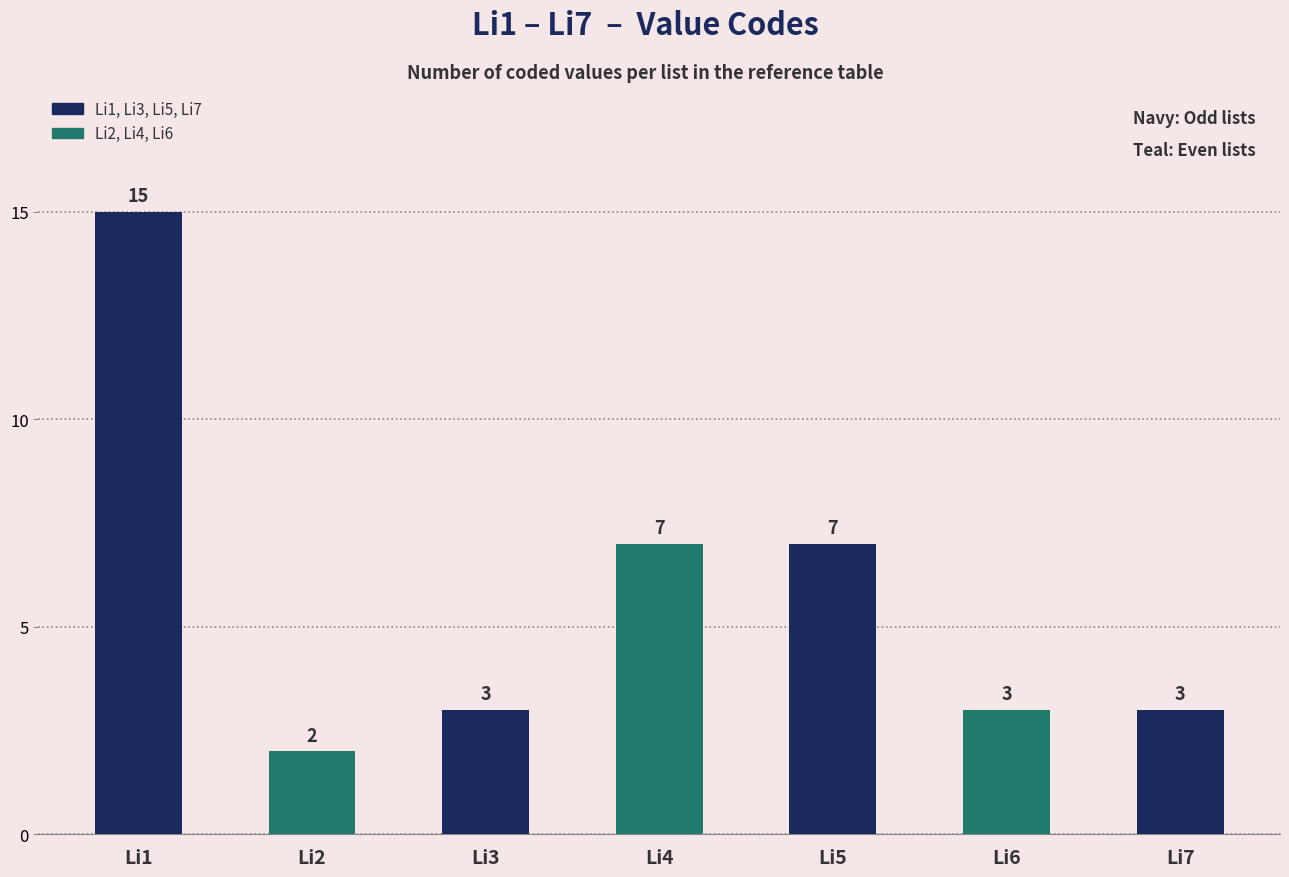

Does the chart contain any negative values?

No